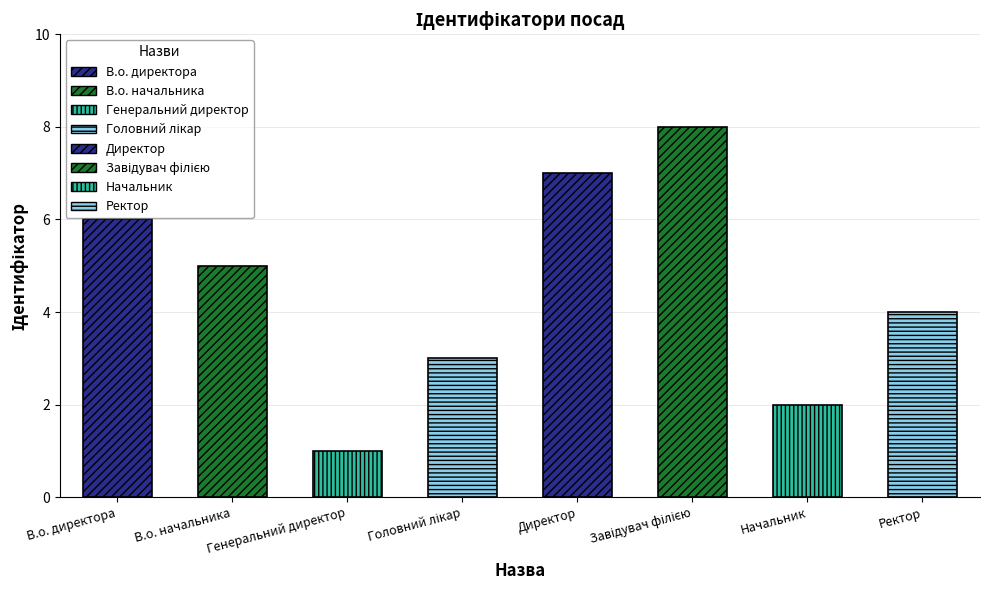

Rank the categories by value from lowest to highest.

Генеральний директор, Начальник, Головний лікар, Ректор, В.о. начальника, В.о. директора, Директор, Завідувач філією